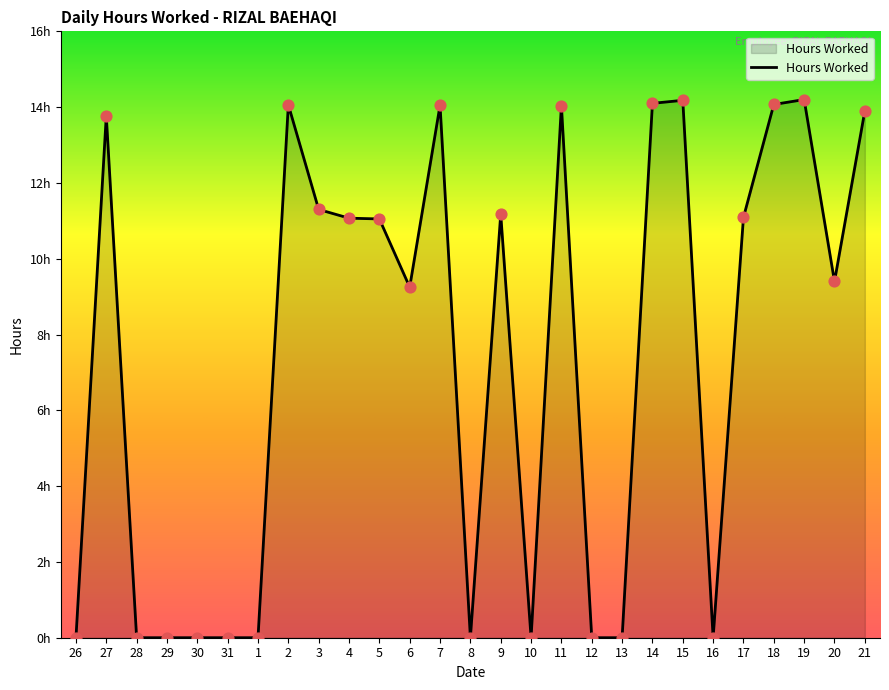

What is the change in value from 8 to 15?

+14.2